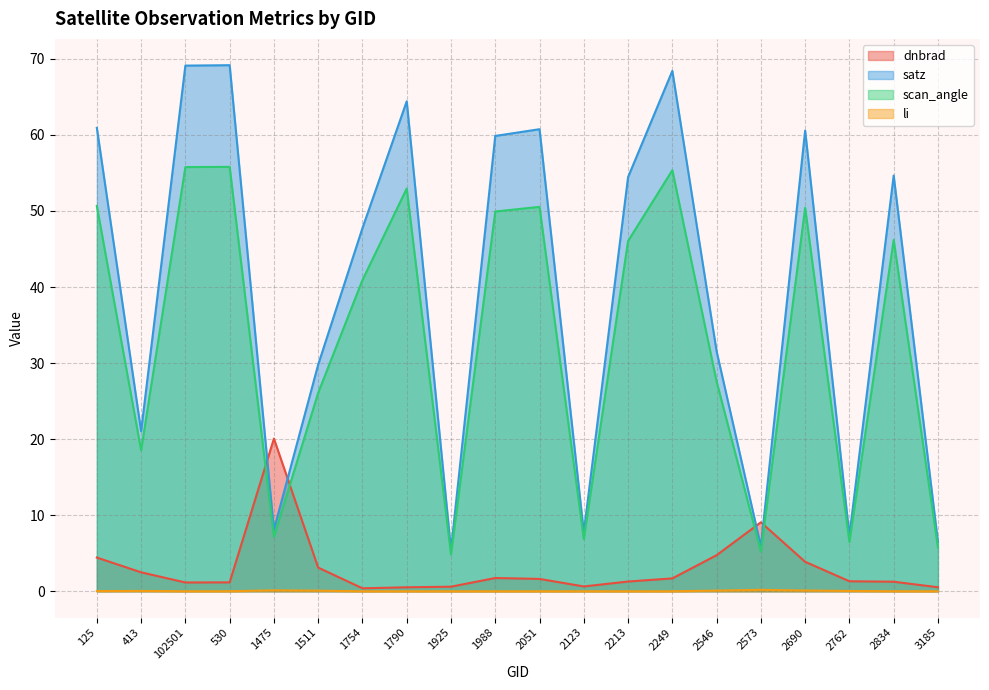

What is the difference between the dnbrad values at 1475 and 3185?

19.5